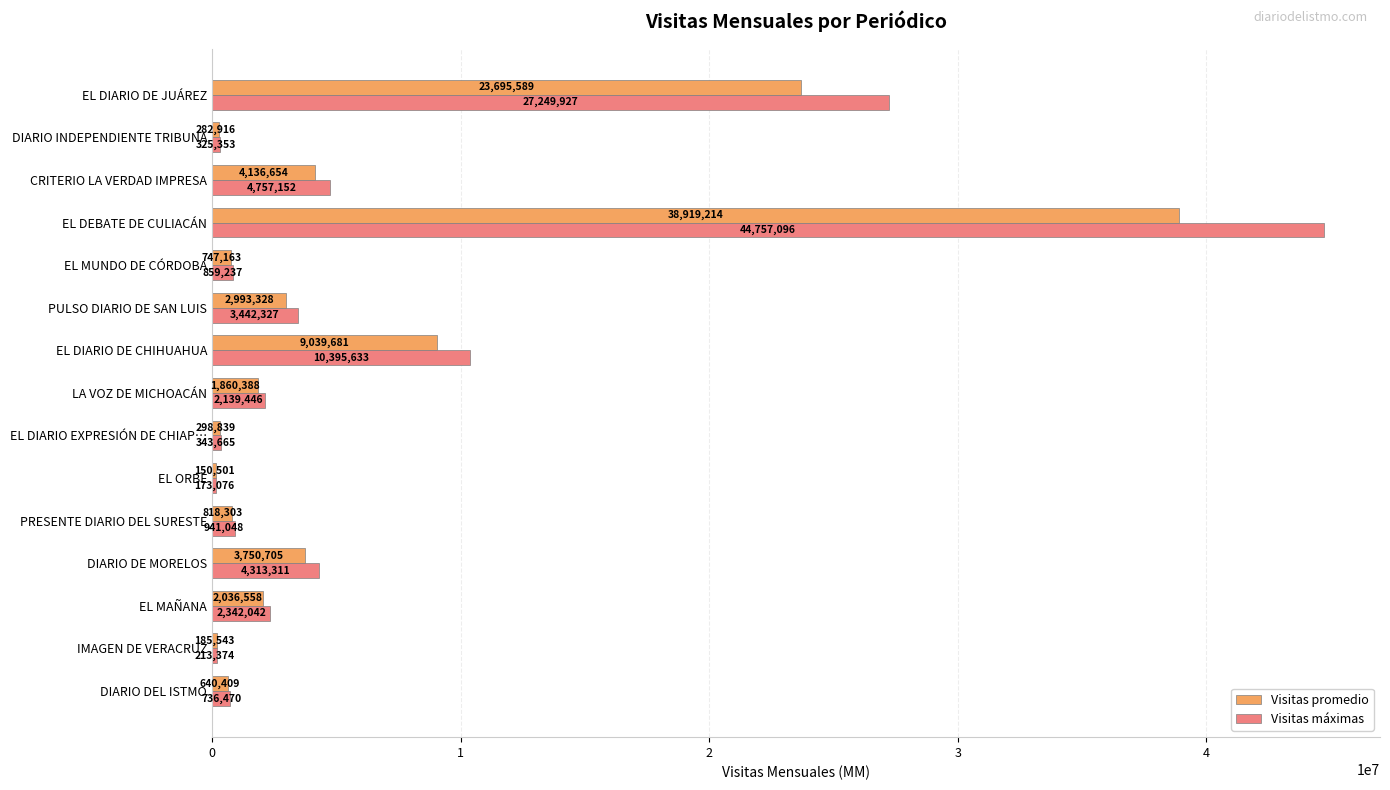

What is the difference between the Visitas promedio values at IMAGEN DE VERACRUZ and EL DIARIO DE JUÁREZ?

23510046.0